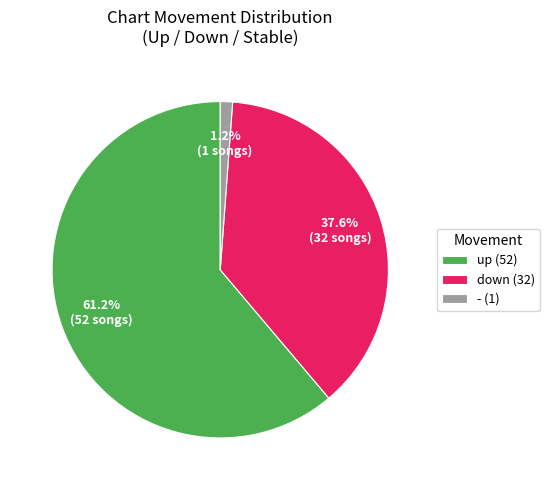

How many slices are in this pie chart?

3